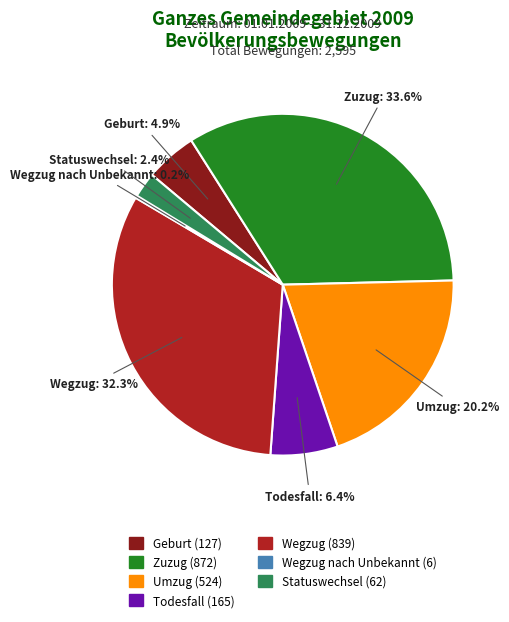

Is there a majority slice in this chart?

No